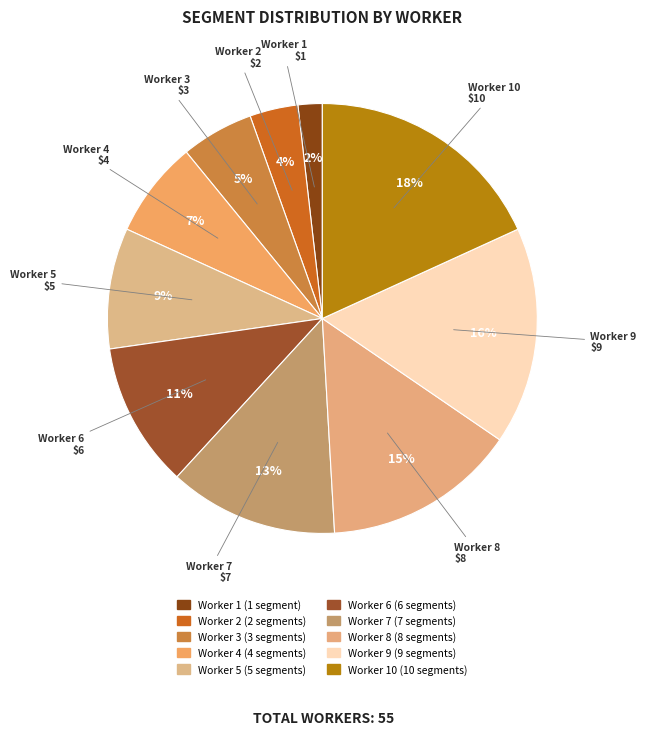

Which category has the biggest portion of the pie?

Worker 10